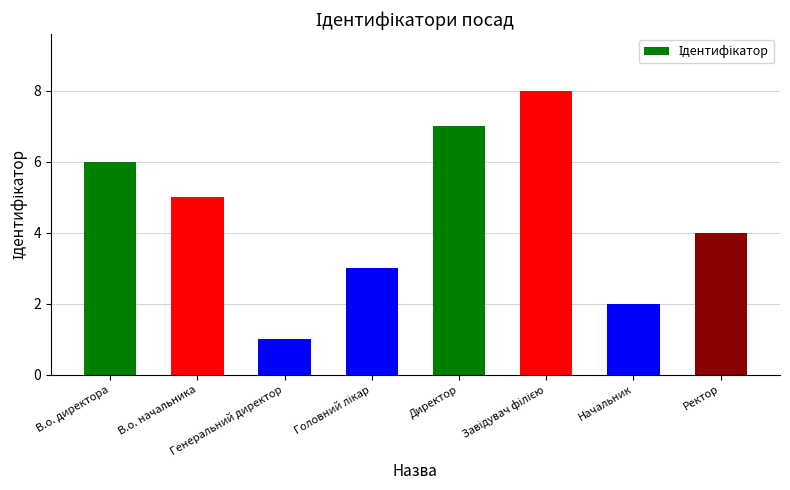

Reading left to right, transcribe all the data shown in this chart.

6	5	1	3	7	8	2	4